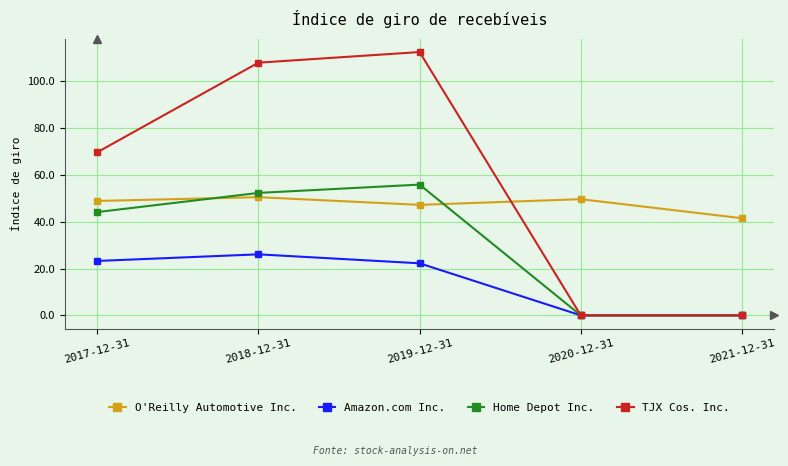

How many data points does each series have?

5